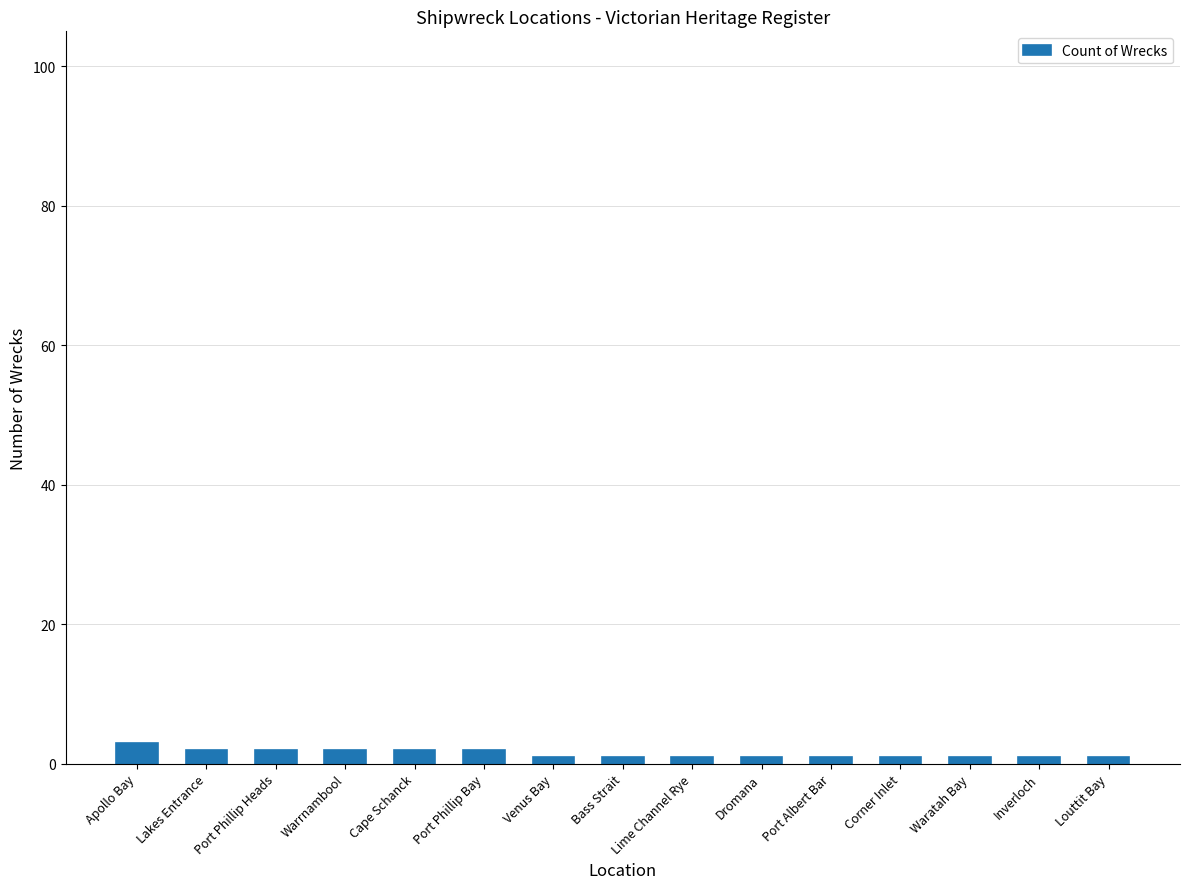

What is the label of the 11th bar from the left?

Port Albert Bar